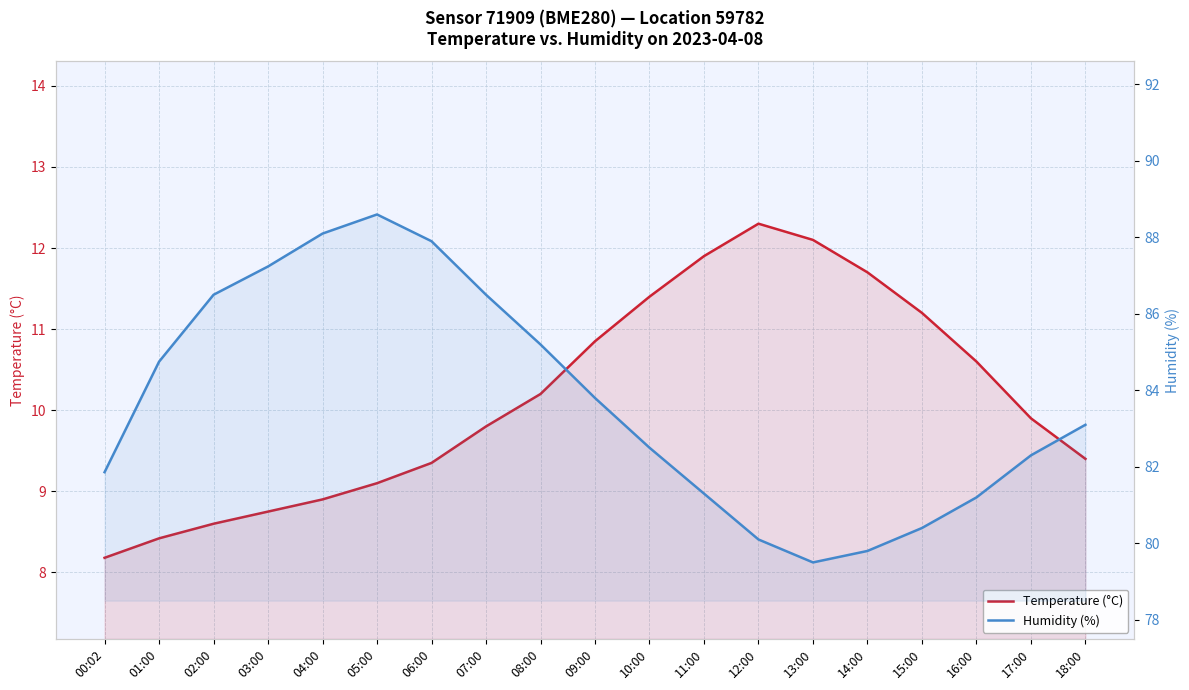

True or false: Humidity (%) and Temperature (°C) intersect in this chart.

False